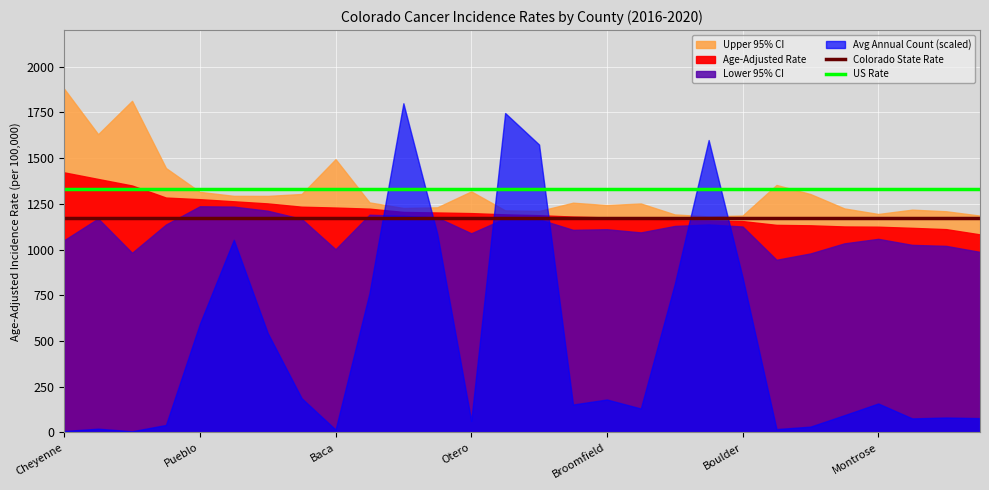

What is the maximum value for Colorado State Rate?

1173.8